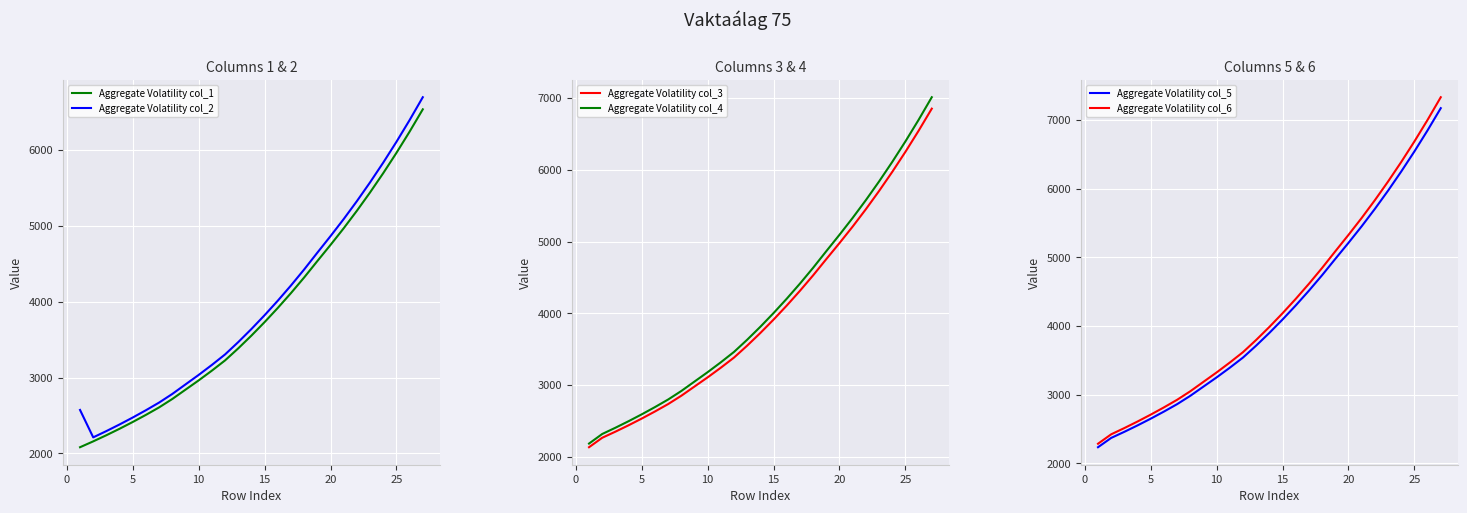

The value of Aggregate Volatility col_1 at 10 is 4467.2. True or false?

False